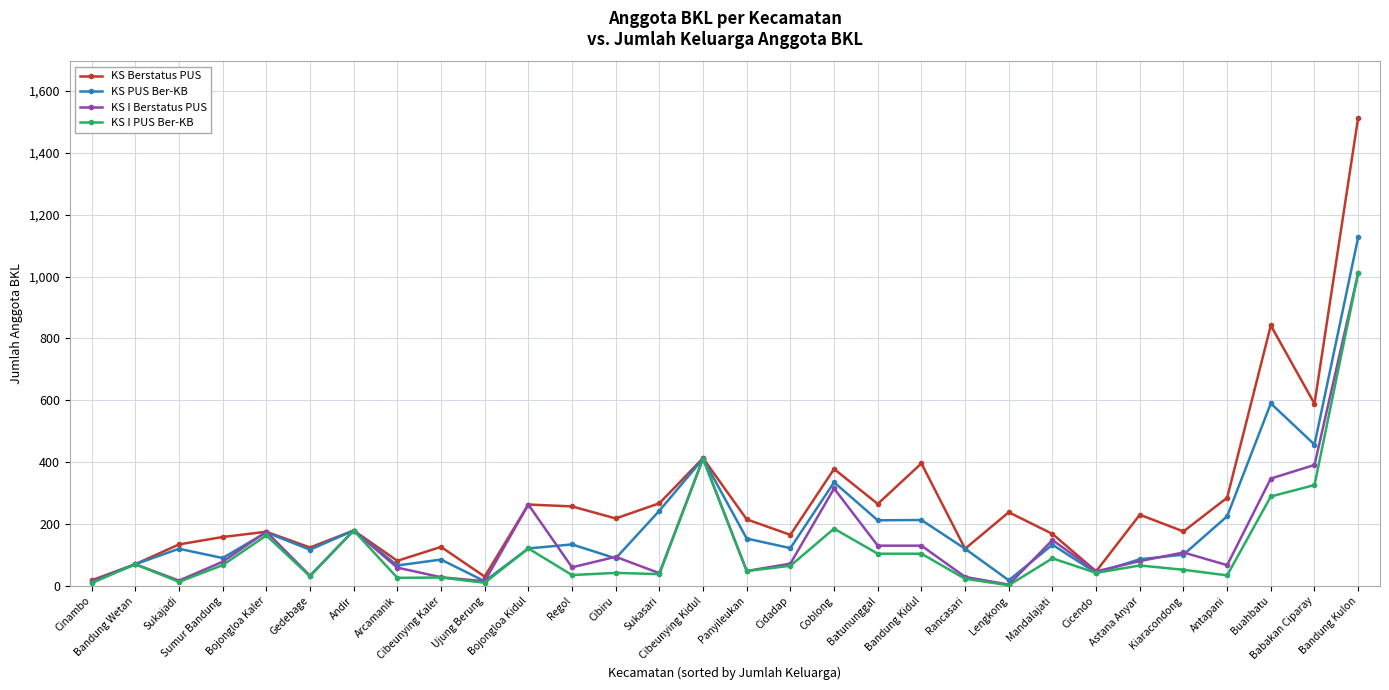

At which category does KS Berstatus PUS reach its first local peak?

Bojongloa Kaler